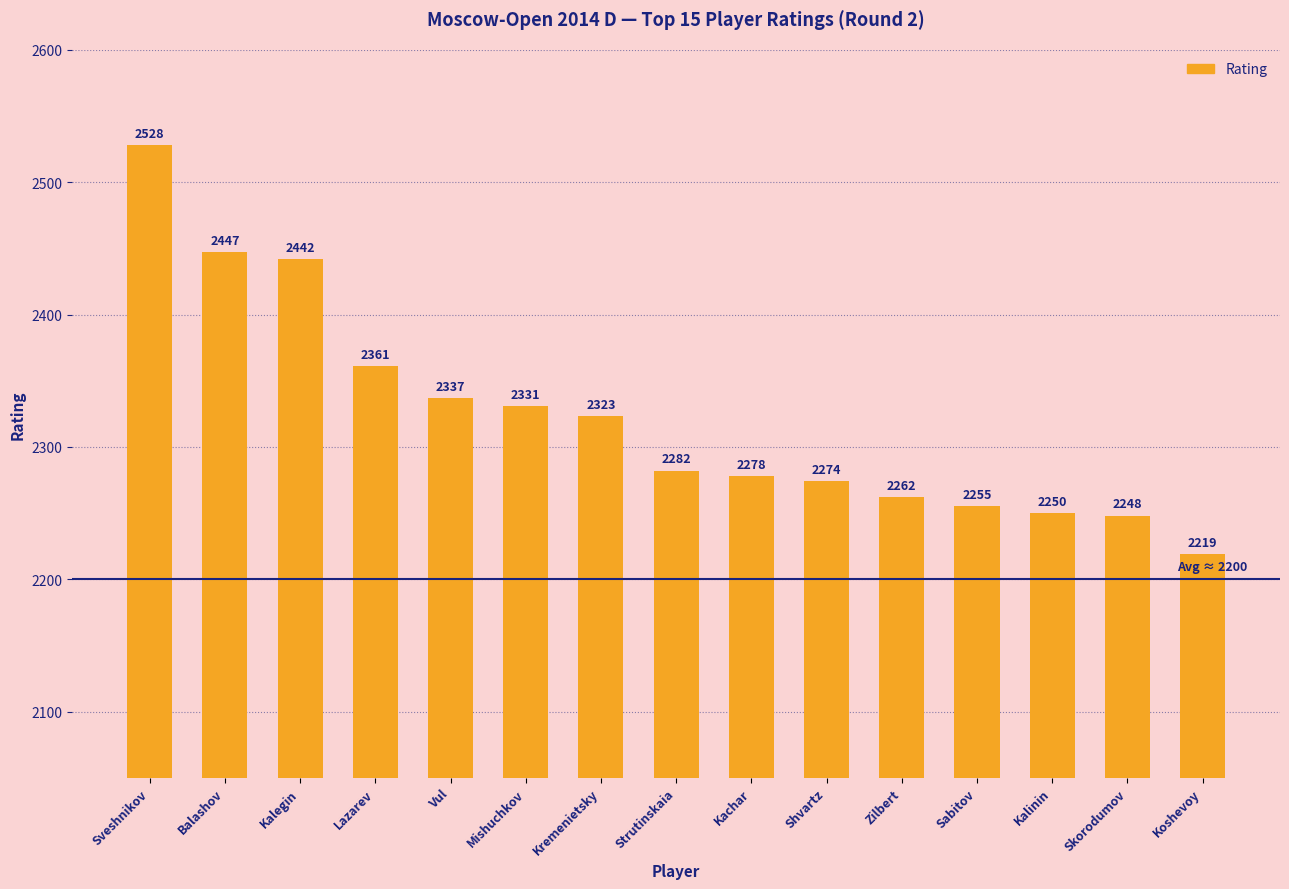

What position from the right is Strutinskaia?

8